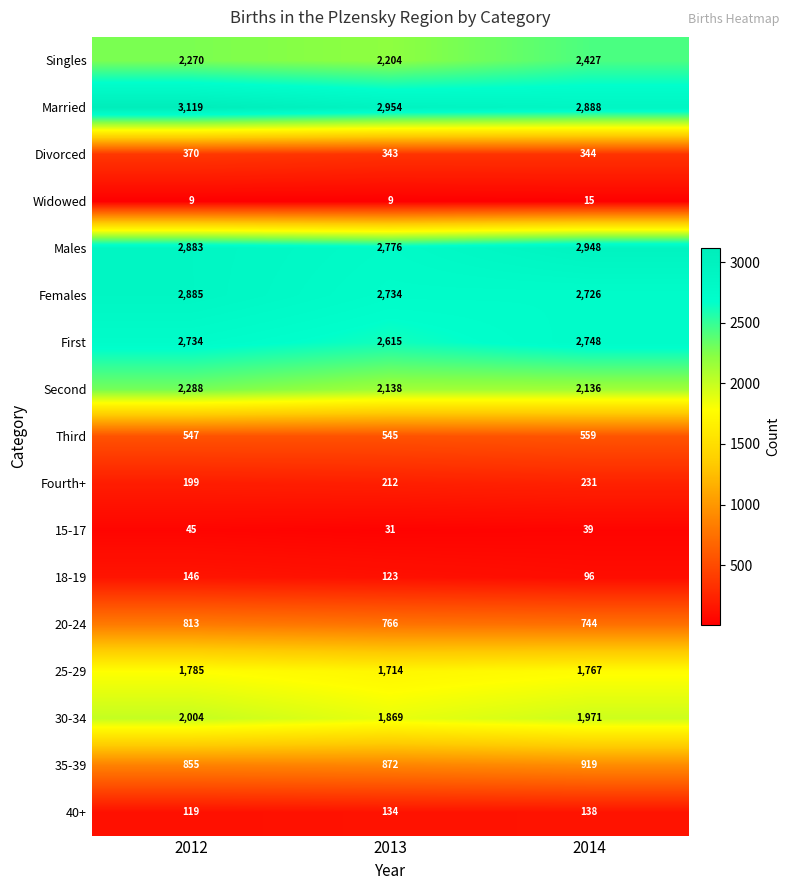

How many series are shown in this chart?

17